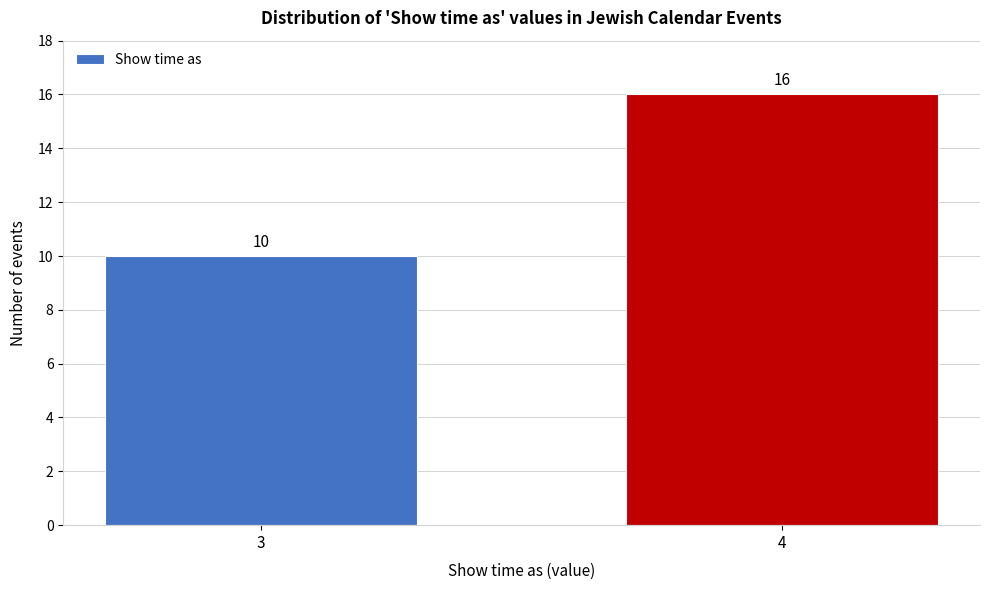

Reading left to right, extract all data points from this chart.

10	16